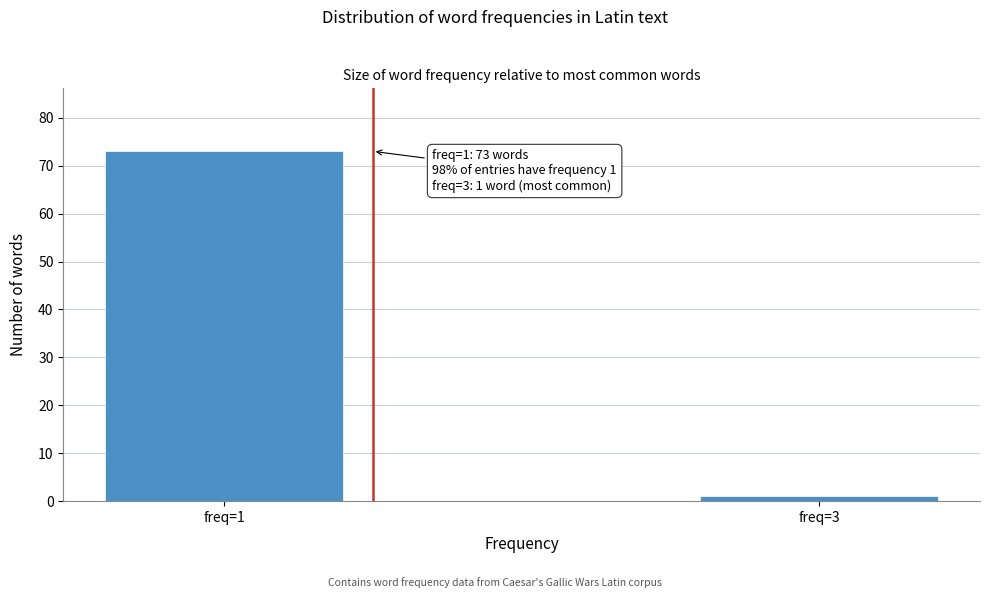

Reading left to right, extract all data points from this chart.

73	1